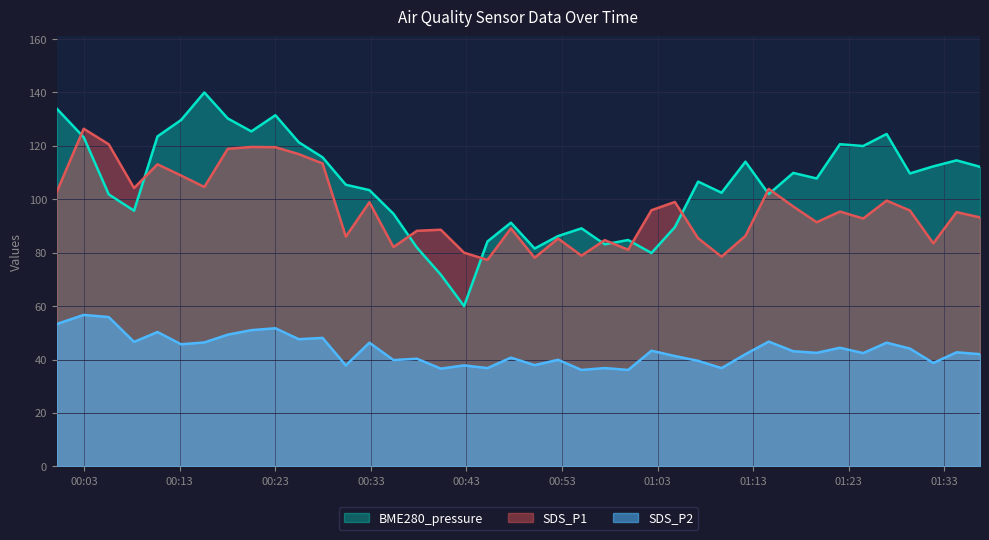

What is the average value of the SDS_P1 series?

96.5